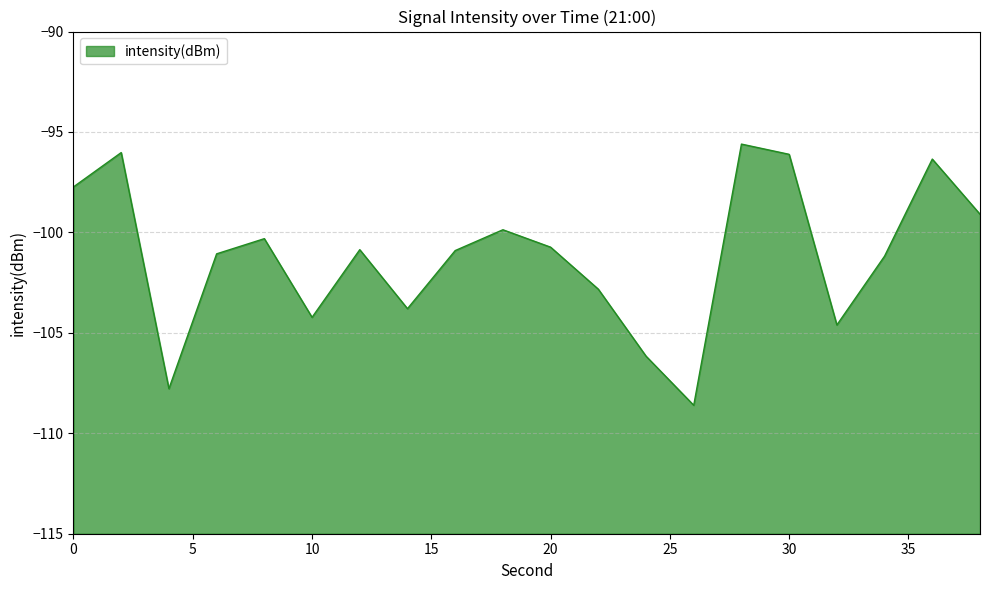

Does the chart have visible grid lines?

Yes